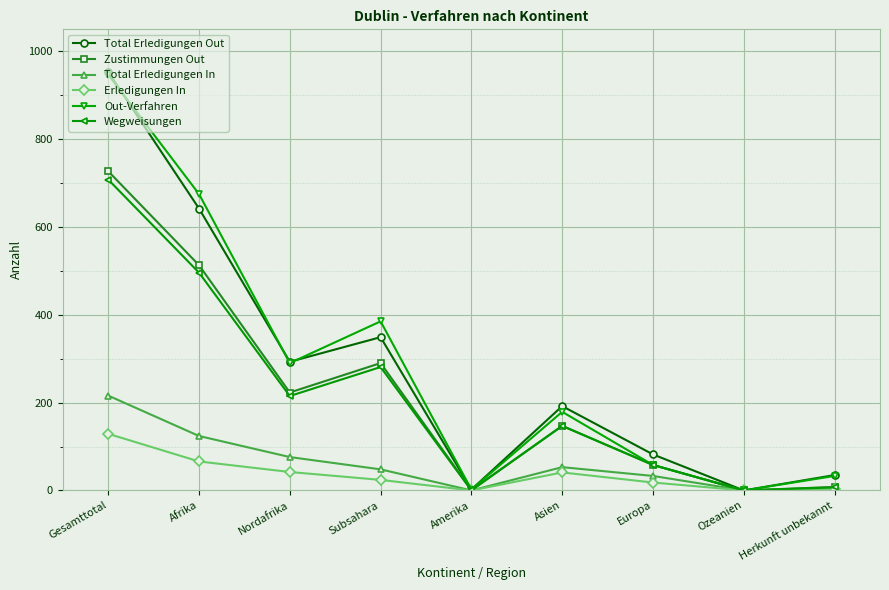

Where is the first local maximum for Total Erledigungen Out?

Subsahara